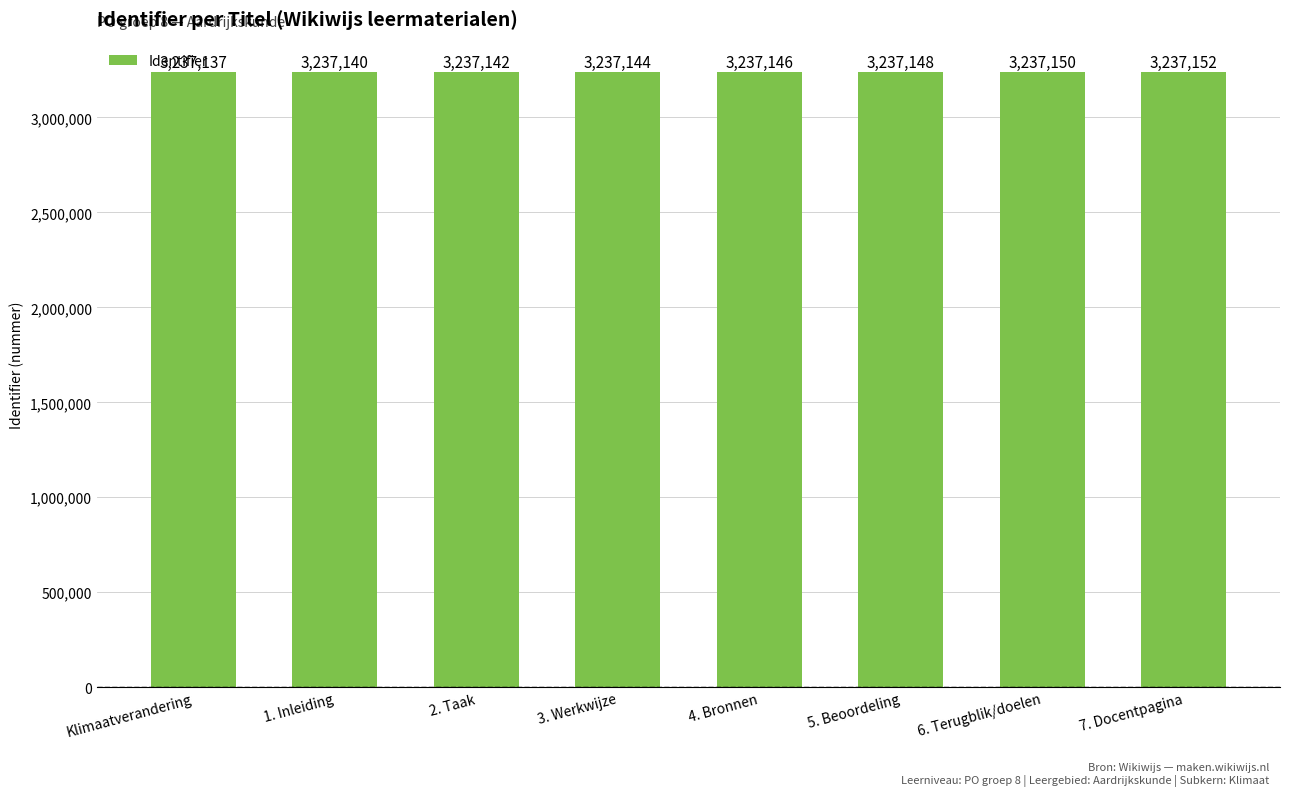

At which label is the value closest to 3237144?

3. Werkwijze